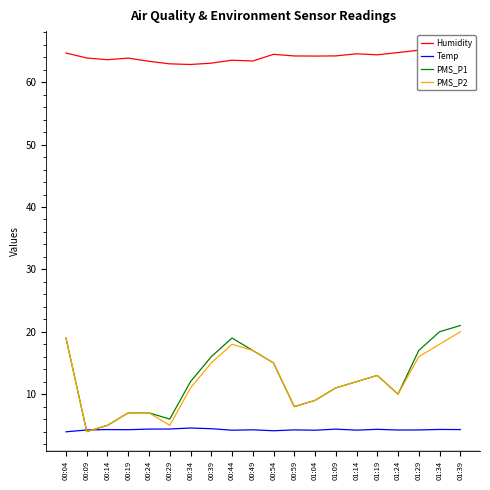

Where does the Humidity series first go above 64?

00:04